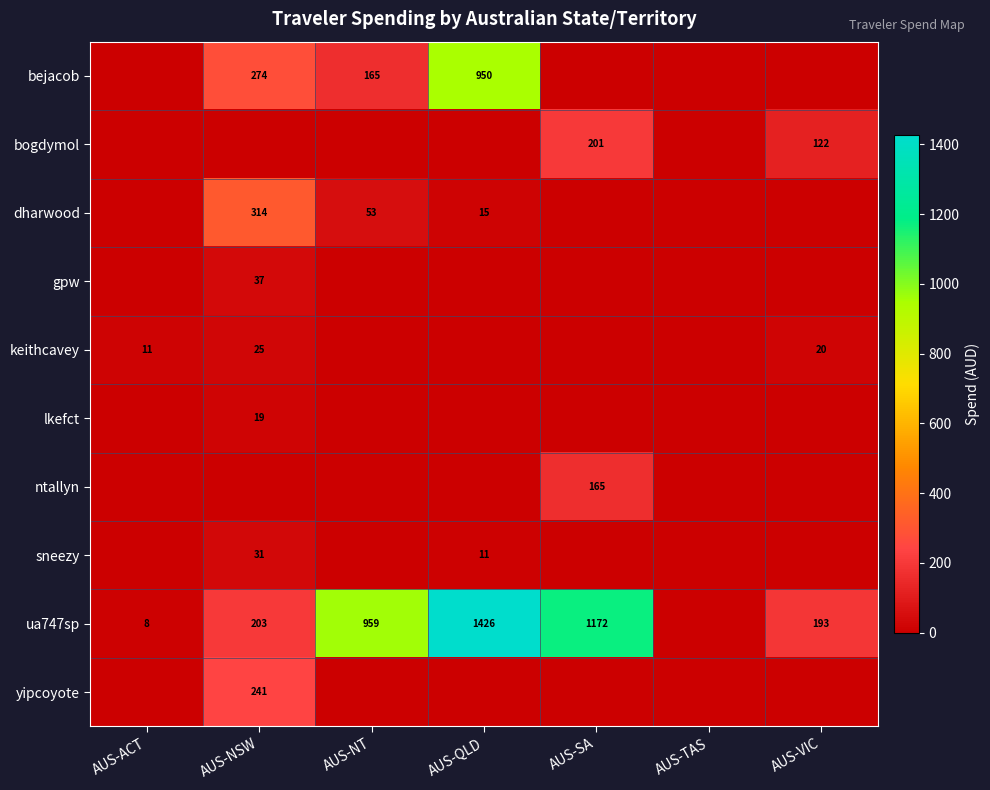

At which category is the sum across all series the highest?

AUS-QLD